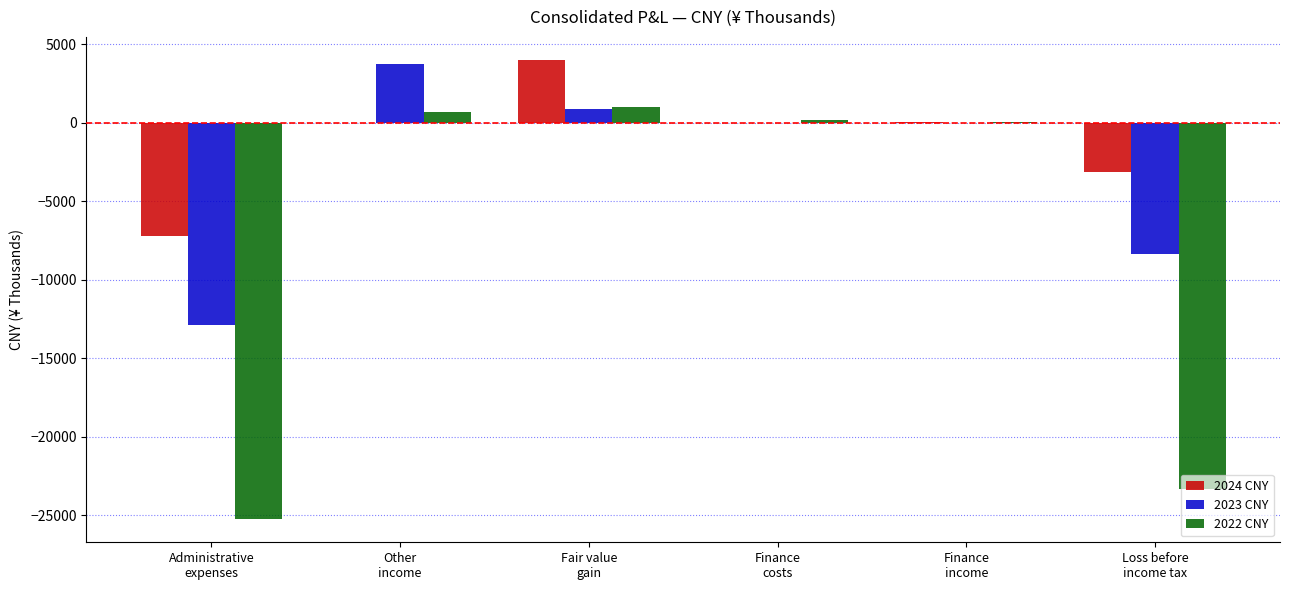

What are all the series names shown in the legend?

2024 CNY, 2023 CNY, 2022 CNY